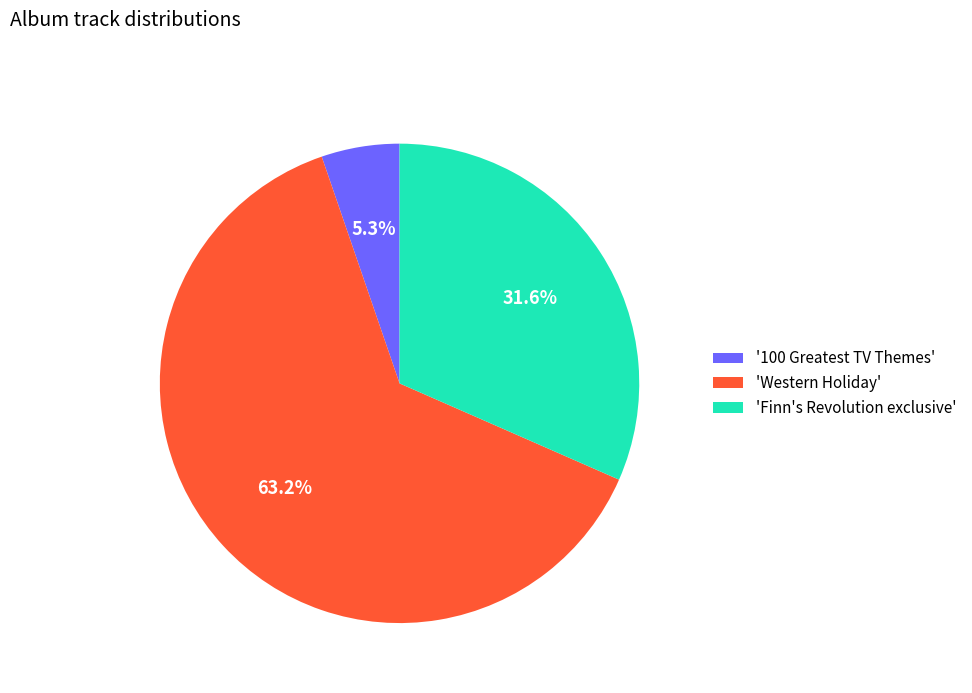

Which slice is the largest?

'Western Holiday'